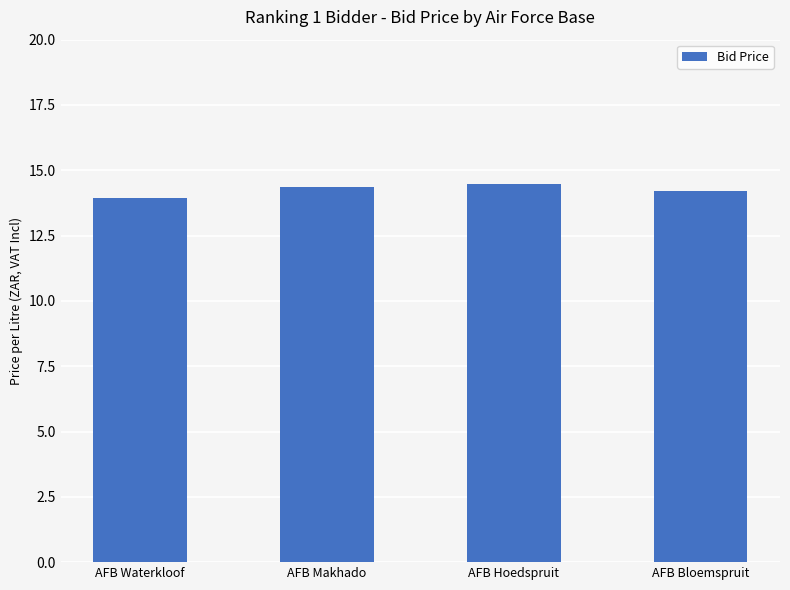

Reading left to right, list all the values displayed in this chart.

13.9	14.4	14.5	14.2